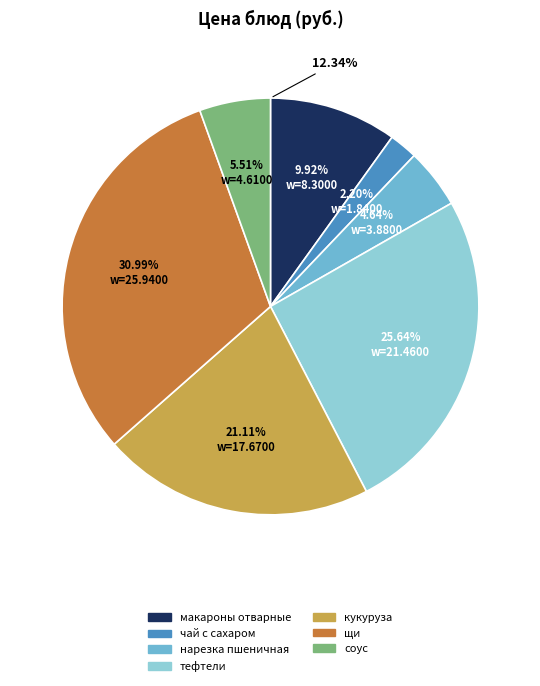

What percentage is NOT represented by соус?

94.5%